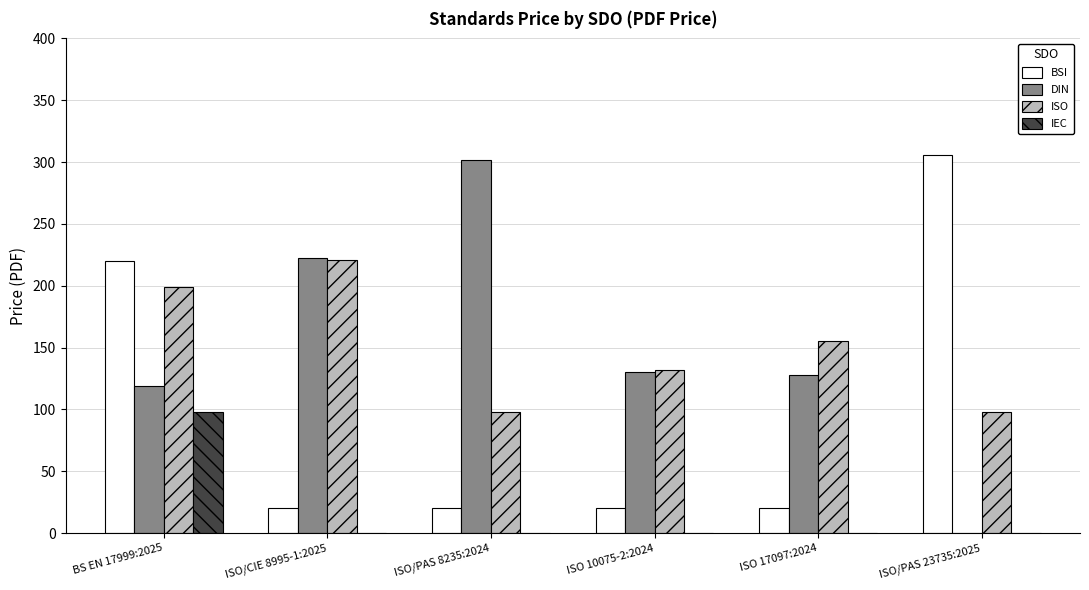

Are the bars grouped side by side (vs. stacked)?

Yes